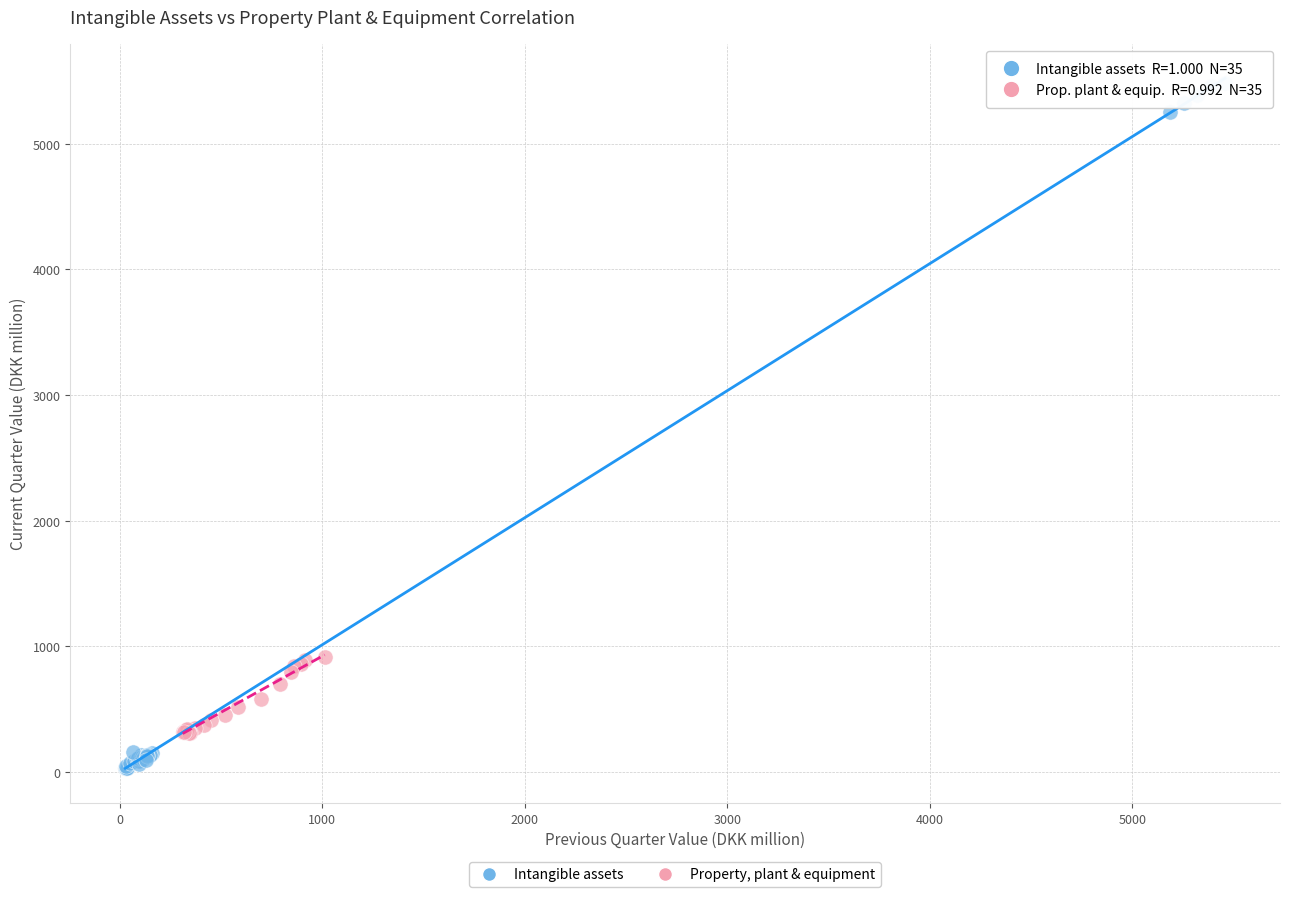

What are all the series names shown in the legend?

Intangible assets, Property, plant & equipment